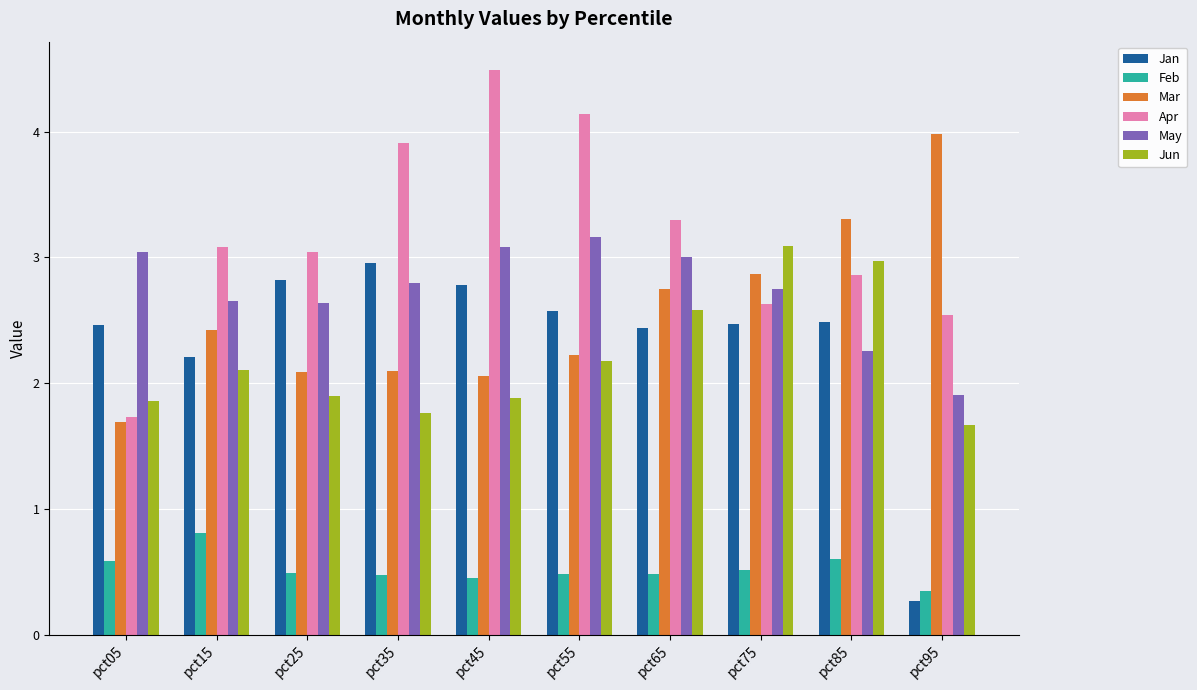

Which label corresponds to the largest value in the chart?

pct45